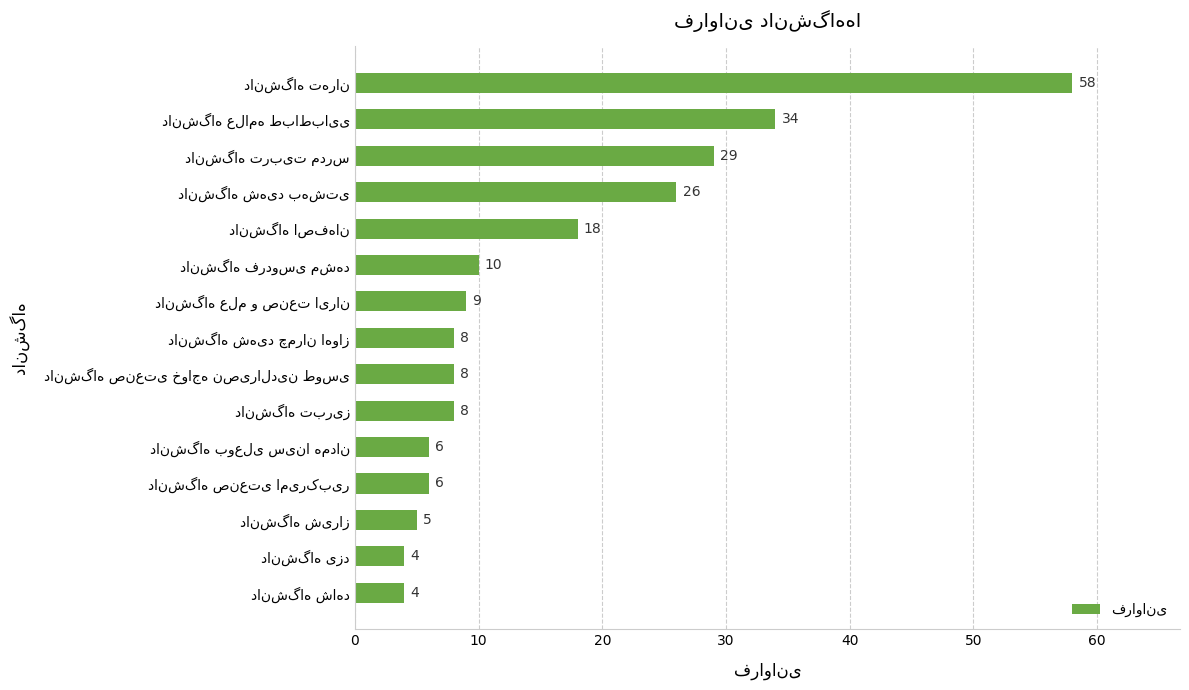

What is the greatest value displayed?

58